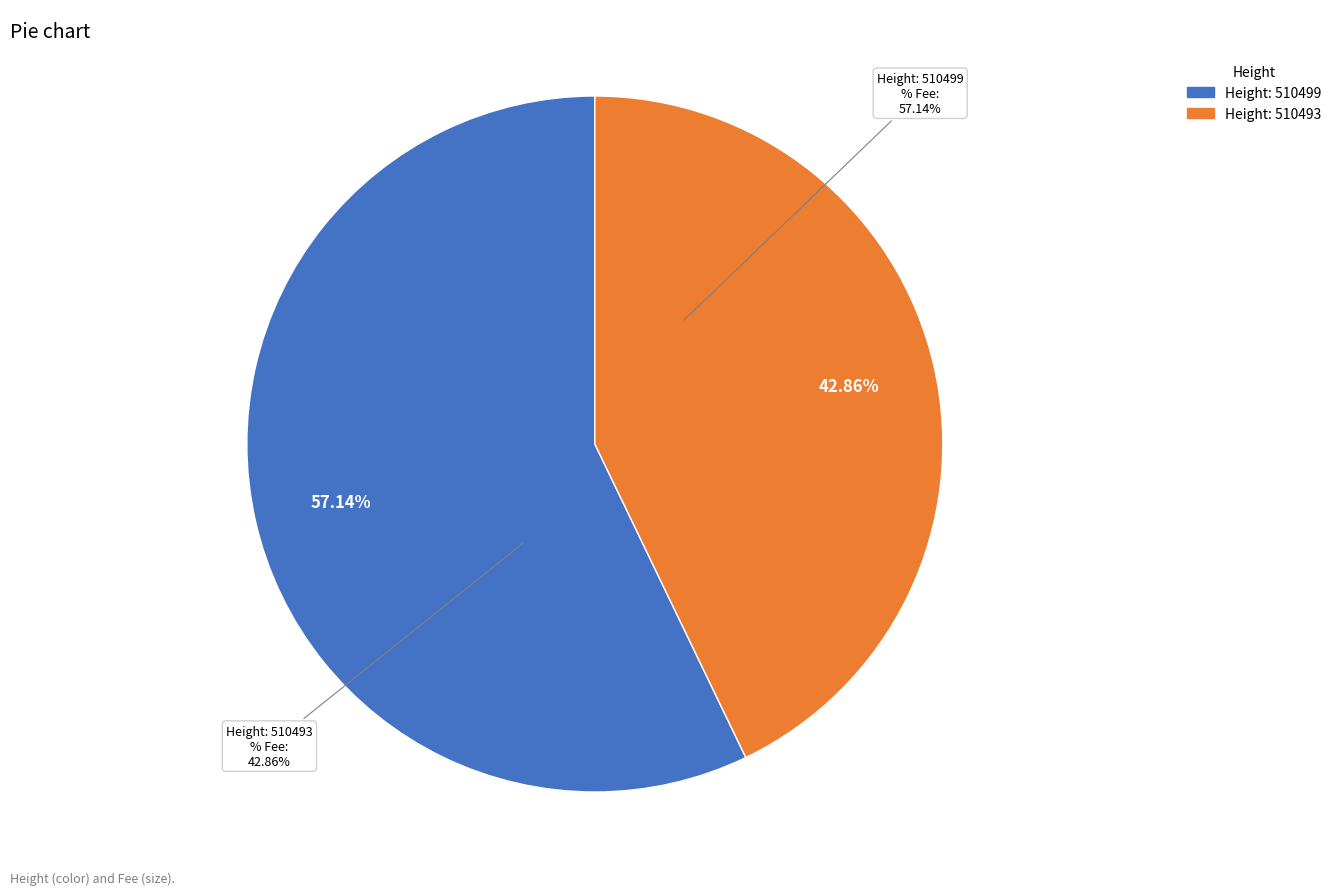

The 510493 slice represents 43% of the pie. True or false?

True